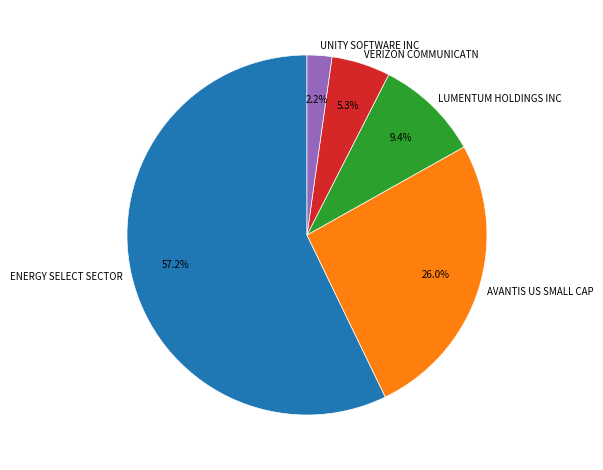

How much of the chart is everything except AVANTIS US SMALL CAP?

74.0%